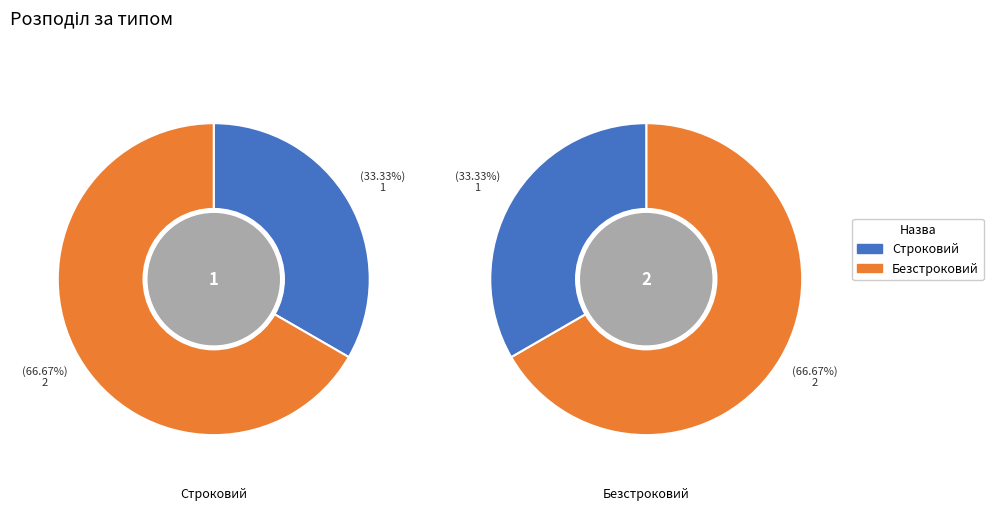

How many segments does this pie chart have?

2